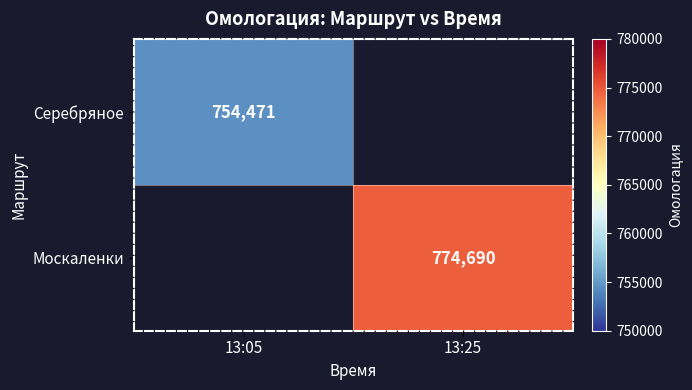

The value of Москаленки at 13:25 is 433554.6. True or false?

False